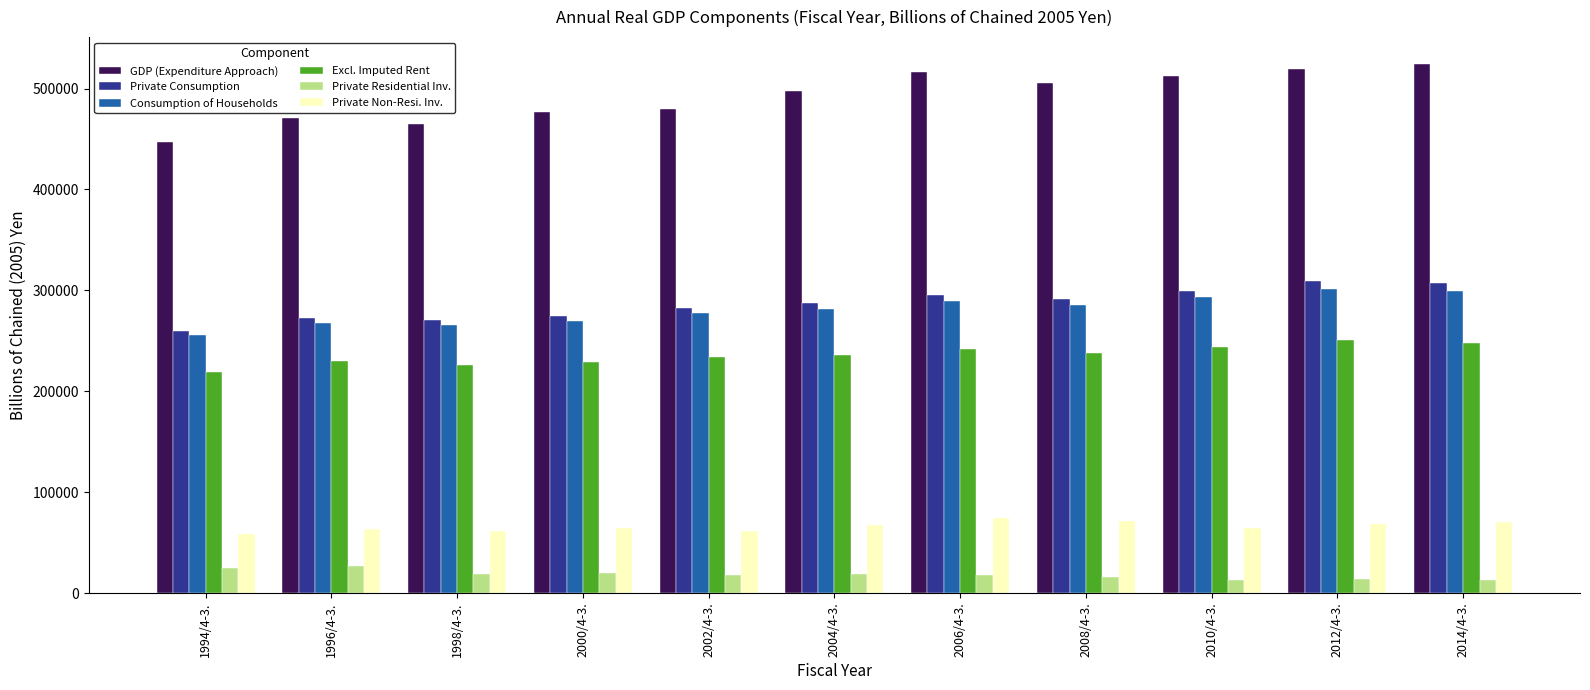

What is the smallest value displayed?

12533.7